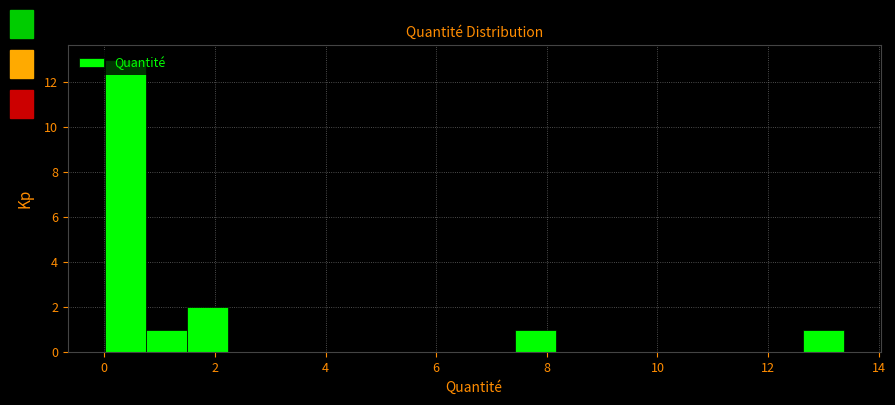

Read against the x-axis, roughly where is the centre of the tallest bar?

0.4